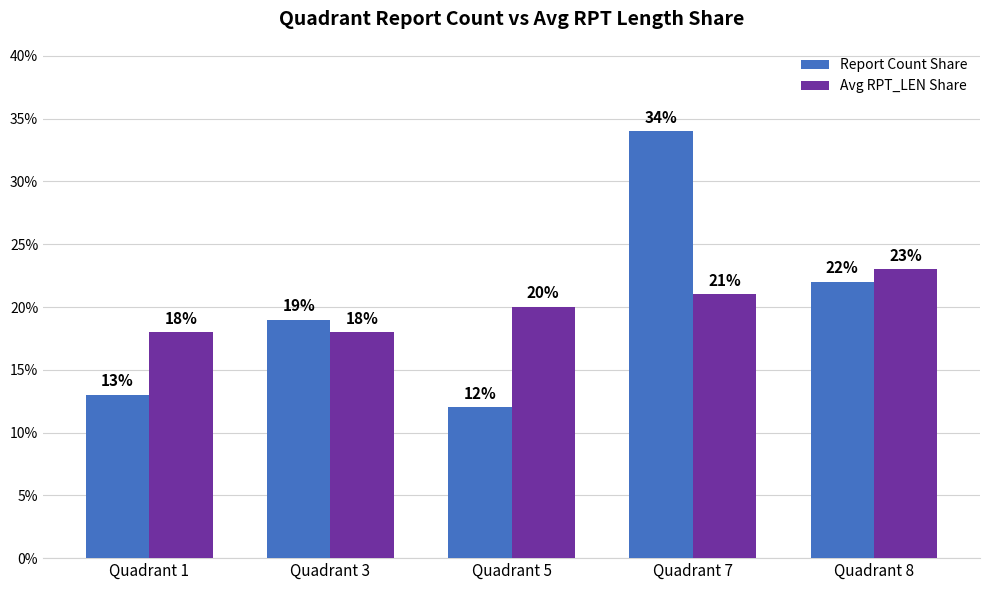

Is it true that Report Count Share equals 34 at Quadrant 7?

True